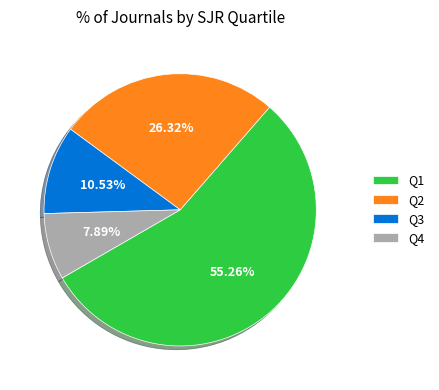

Approximately how many times larger is the value at Q2 compared to Q4?

3.3